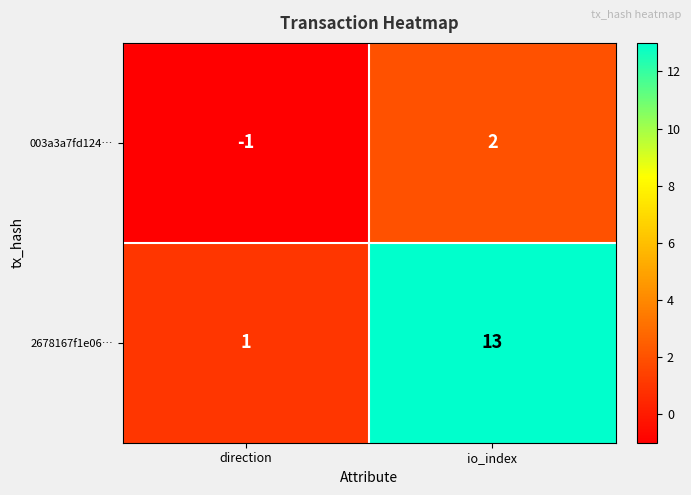

At which category does the chart reach its peak across all series?

io_index